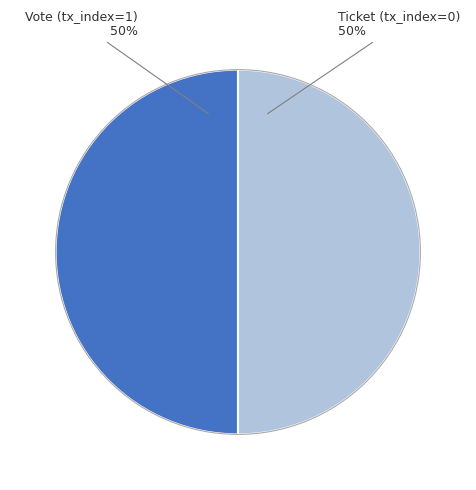

To the nearest percent, what is the average slice percentage?

50%